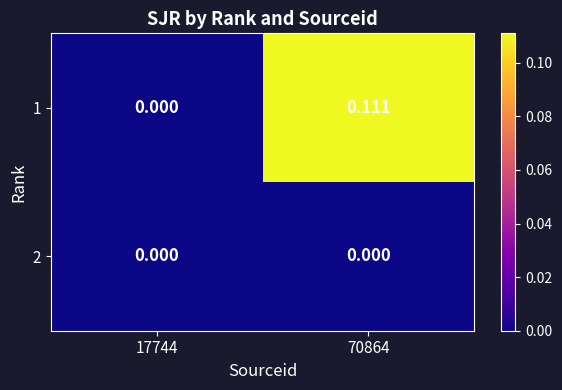

Is the value of 1 at 70864 greater than the value of 2 at 70864?

Yes